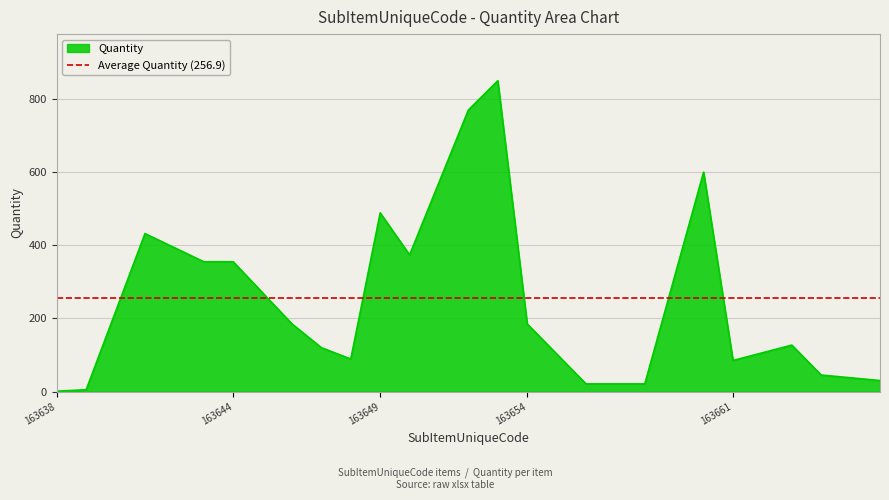

Count the number of categories in the chart.

20